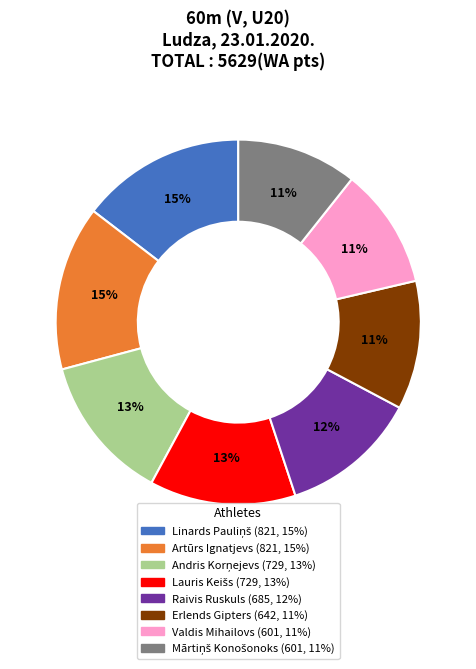

To the nearest percent, what percentage of the pie is Erlends Gipters?

11%